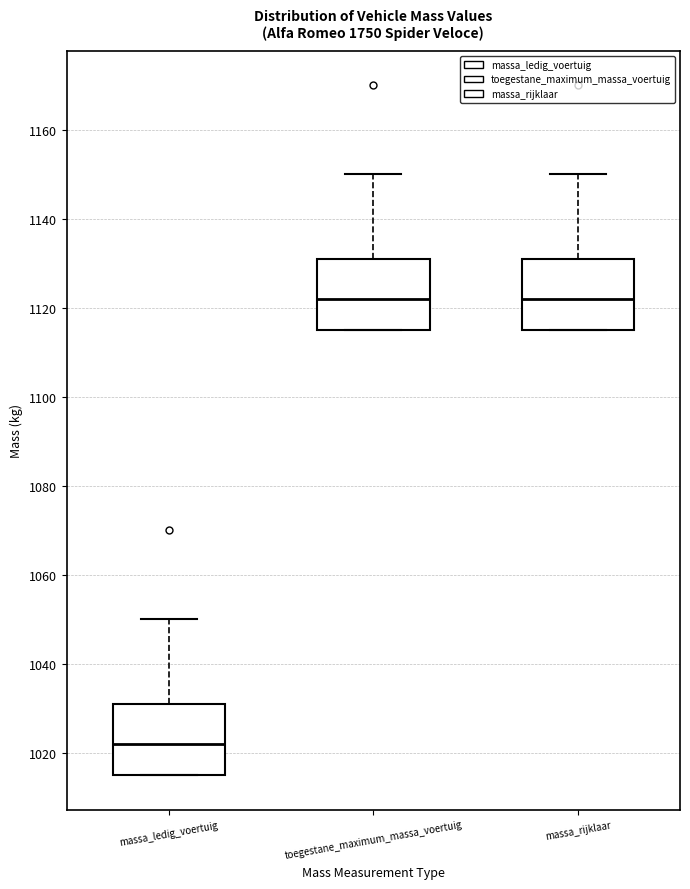

Reading left to right, transcribe this box plot: for each box, give where its median line is, the range the box spans, and where its two whiskers end, as read against the y-axis. The values are not printed on the chart, so give them approximately, as read against the axis.

massa_ledig_voertuig: median 1022, box 1016 to 1032, whiskers 1016 to 1050
toegestane_maximum_massa_voertuig: median 1122, box 1116 to 1132, whiskers 1116 to 1150
massa_rijklaar: median 1122, box 1116 to 1132, whiskers 1116 to 1150